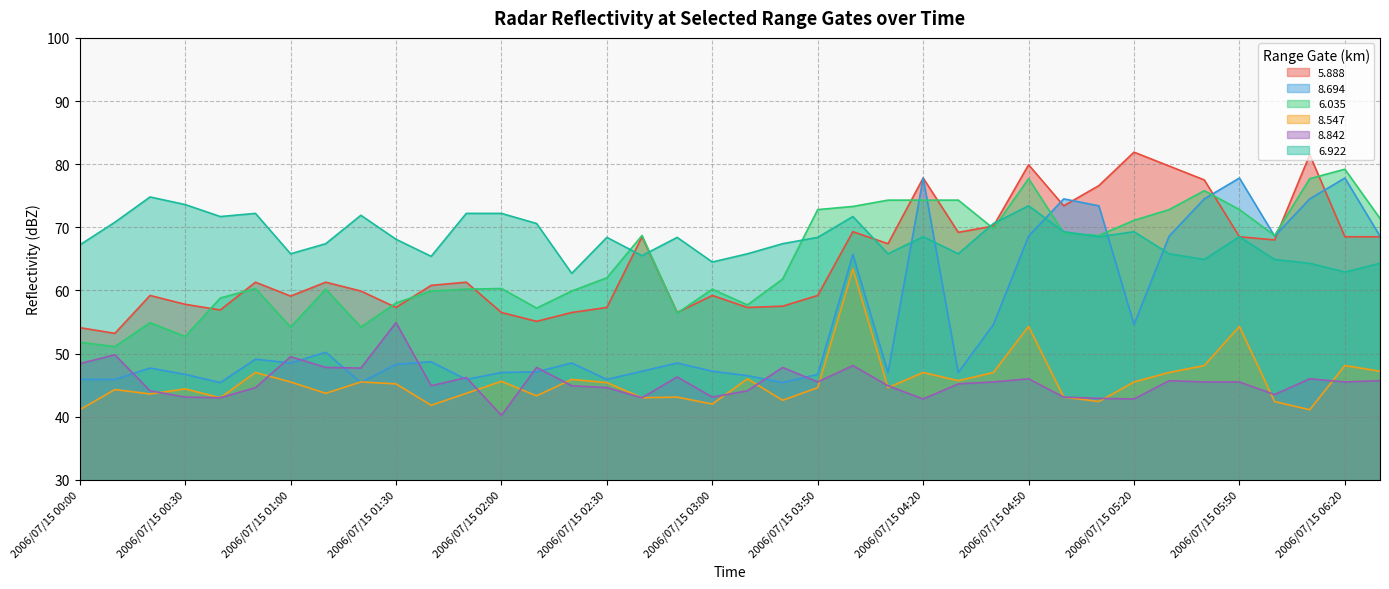

What are all the series names shown in the legend?

5.888, 8.694, 6.035, 8.547, 8.842, 6.922